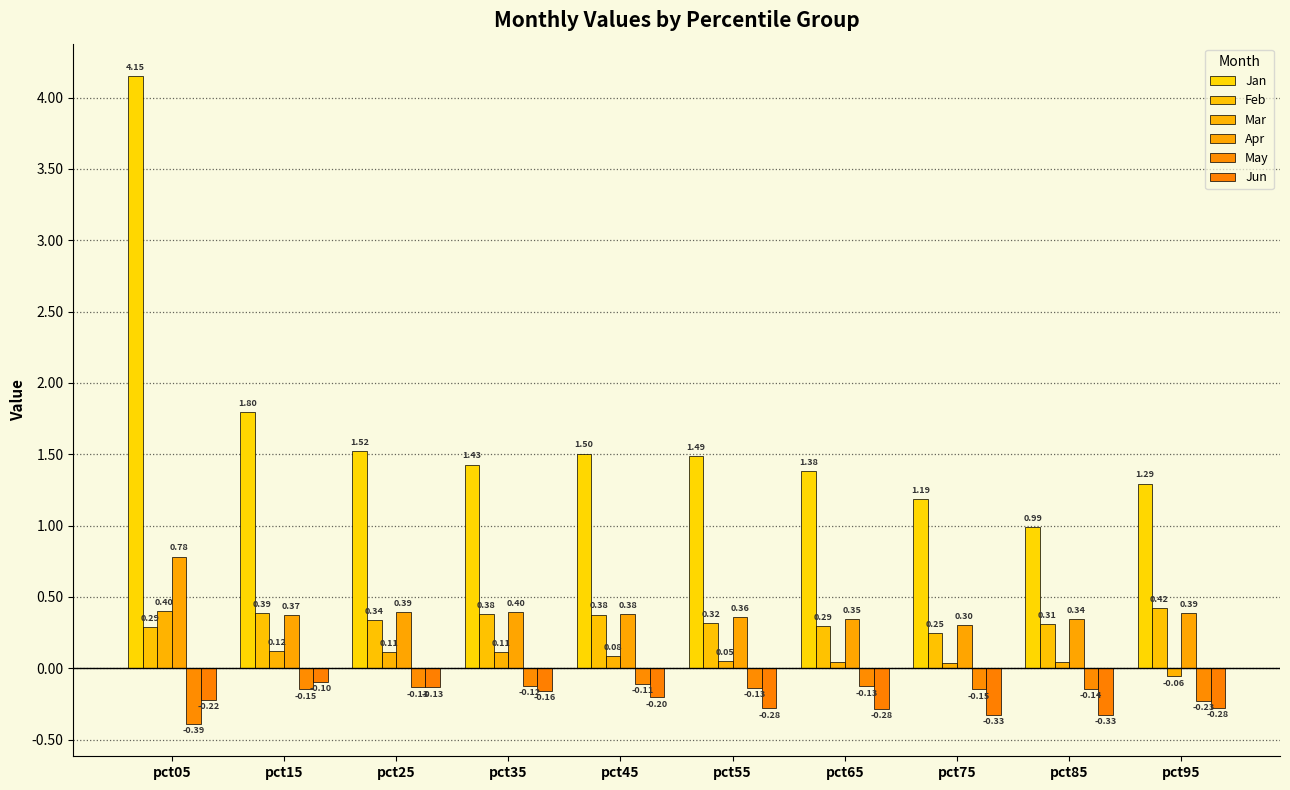

What is the difference between the May values at pct25 and pct95?

0.1